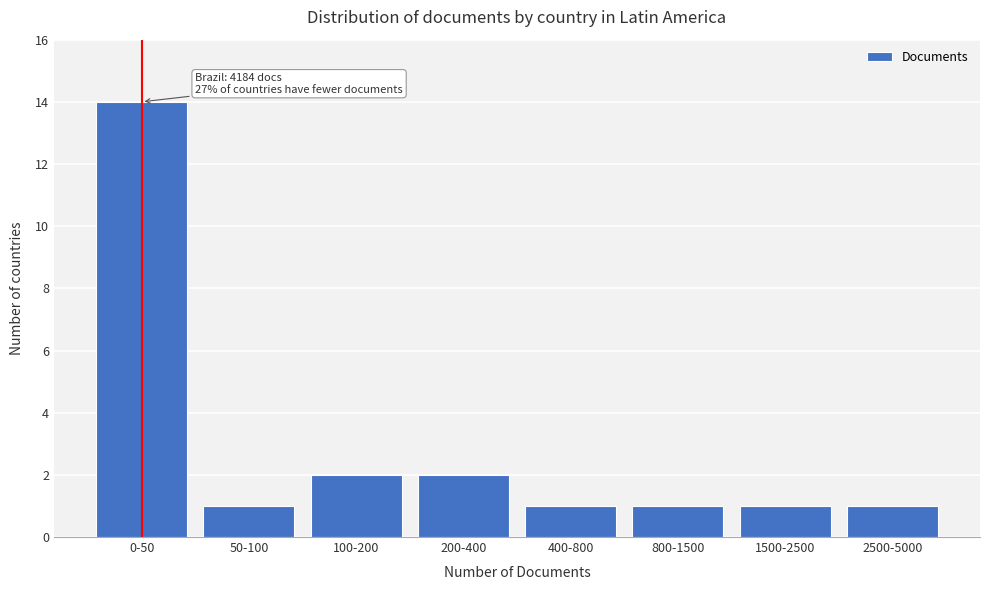

Reading left to right, extract all data points from this chart.

14	1	2	2	1	1	1	1